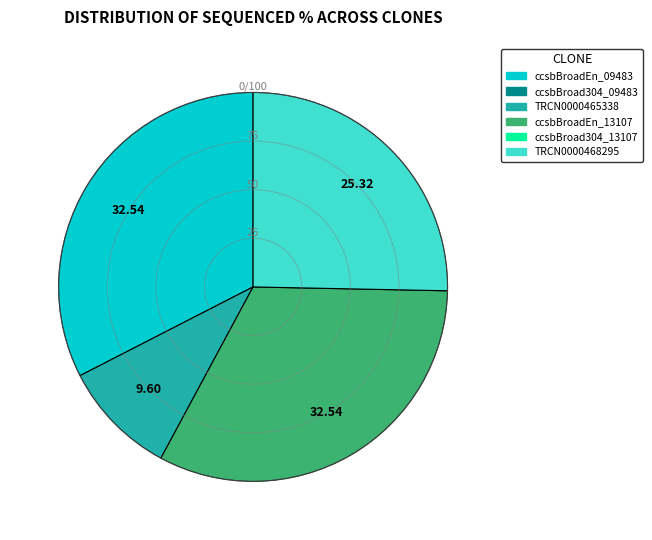

Is there a majority slice in this chart?

No